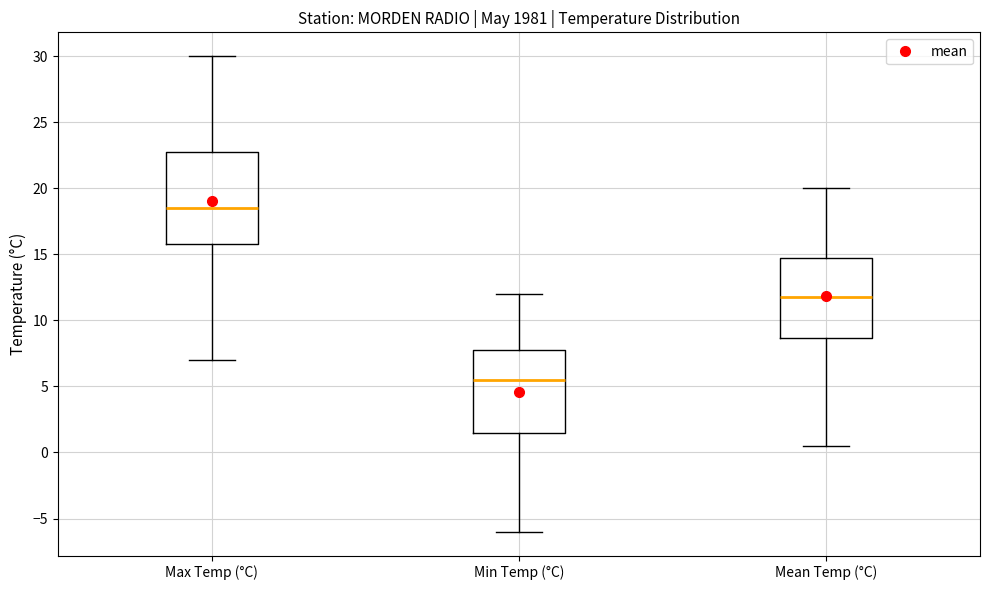

Comparing the boxes themselves (not the whiskers), which one is the tallest?

Max Temp (°C)